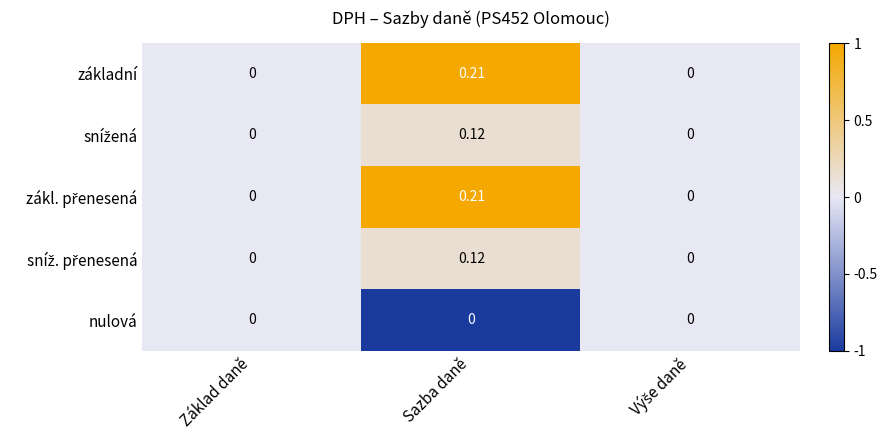

At which category is the sum across all series the highest?

Sazba daně